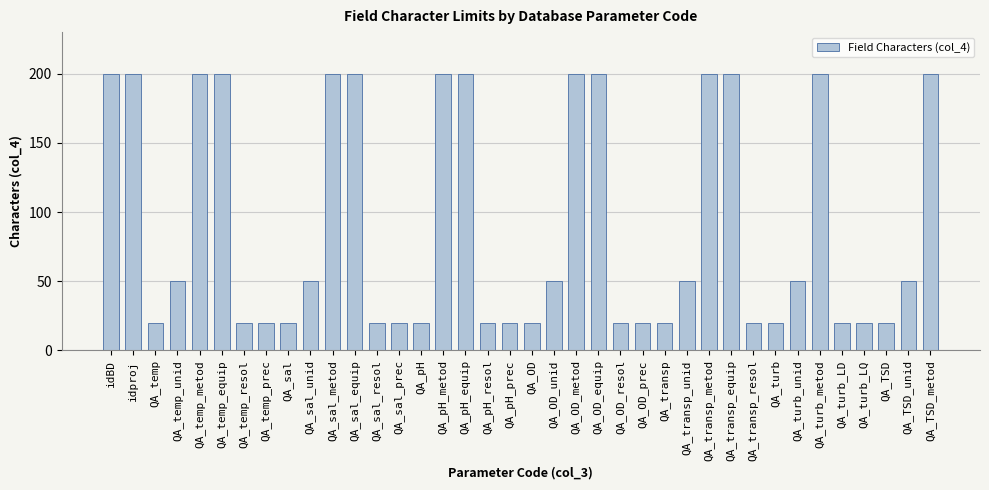

How many values are between 20 and 200?

38